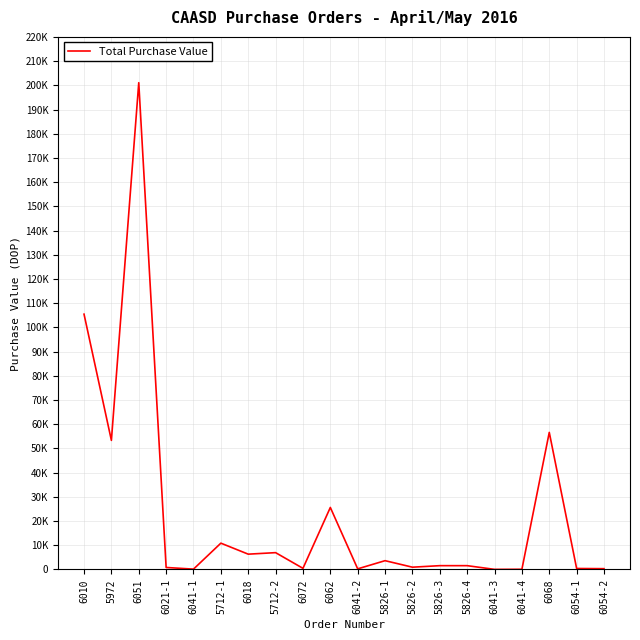

Does the chart have visible grid lines?

Yes